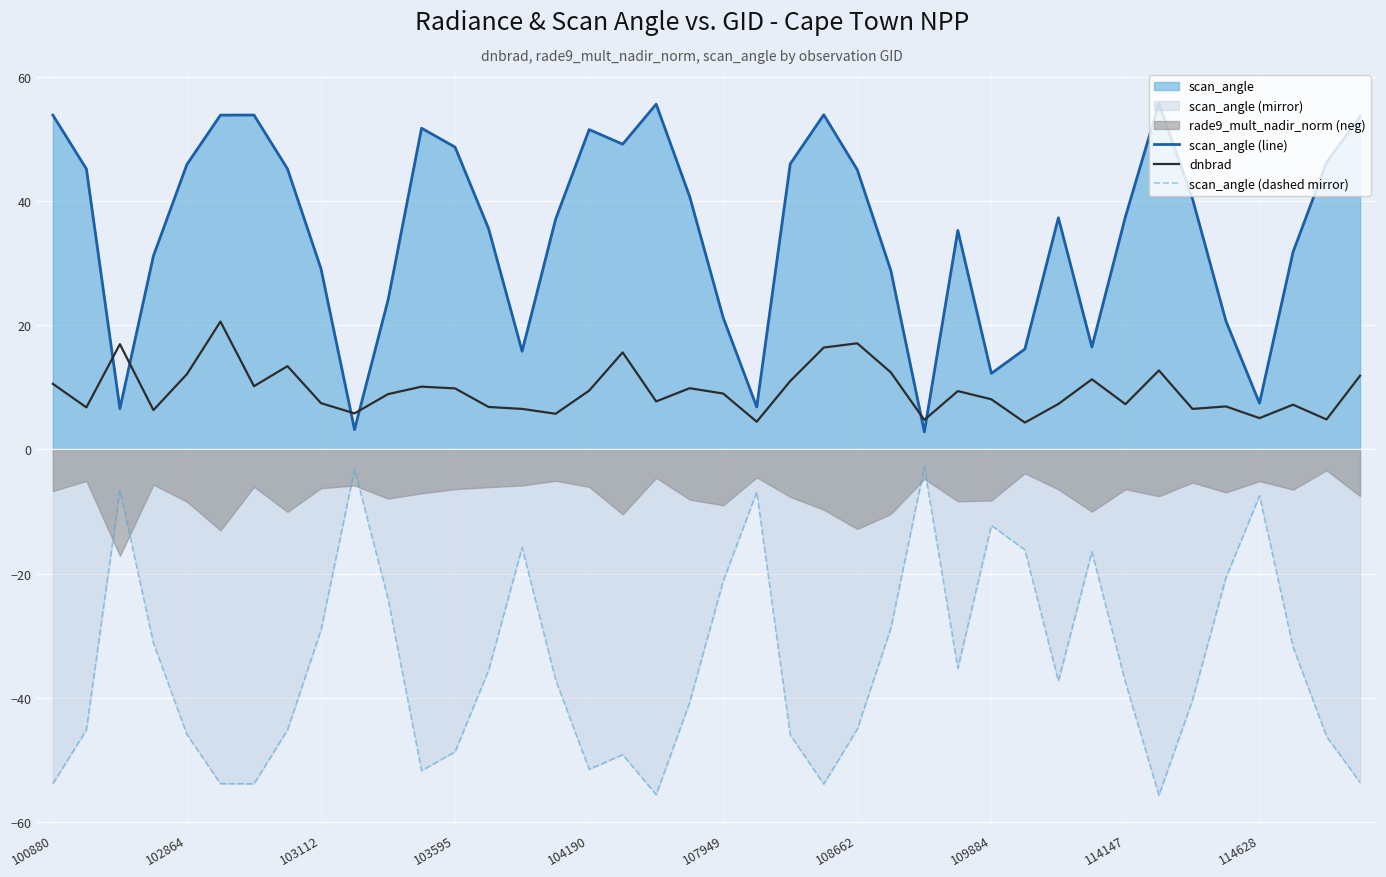

How many lines are shown in the chart?

3